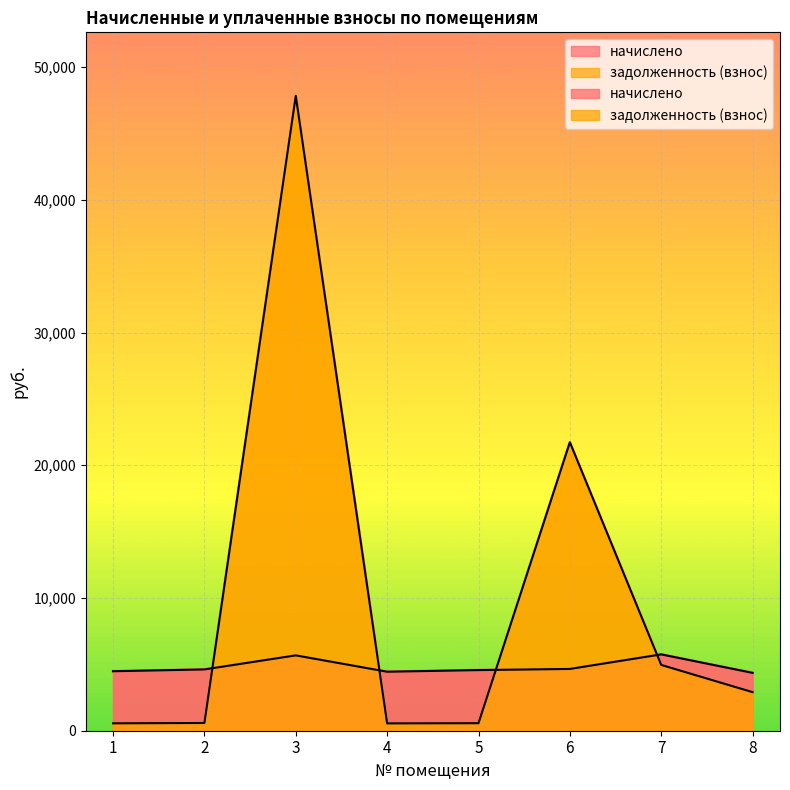

At how many categories does at least one series exceed 18027?

2